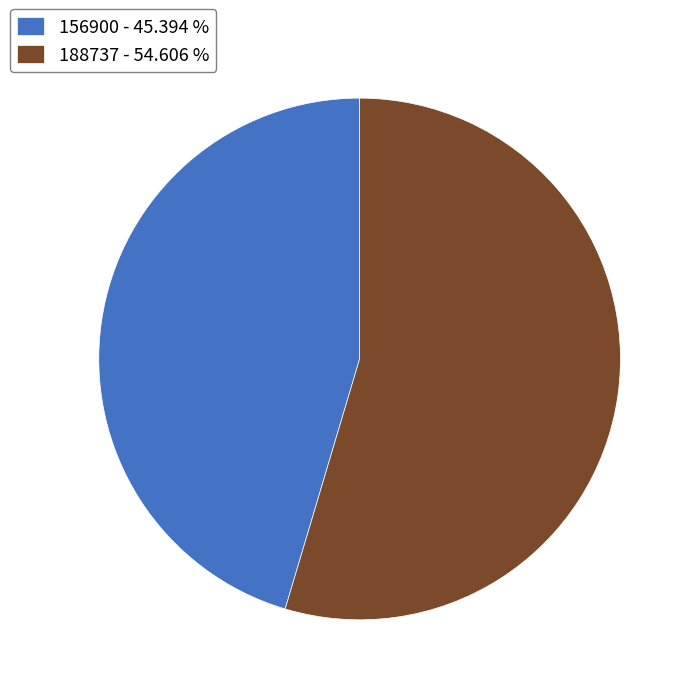

How many segments does this pie chart have?

2